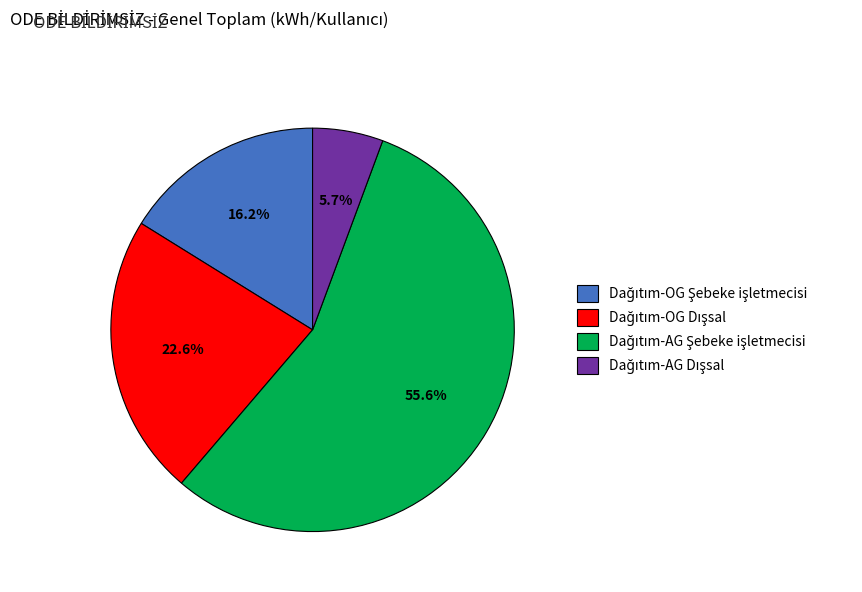

Does any single category account for the majority?

Yes